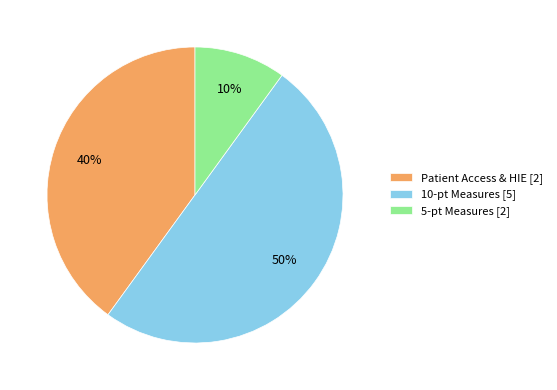

To the nearest percent, what is the combined percentage of Patient Access & HIE [2] and 5-pt Measures [2]?

50%